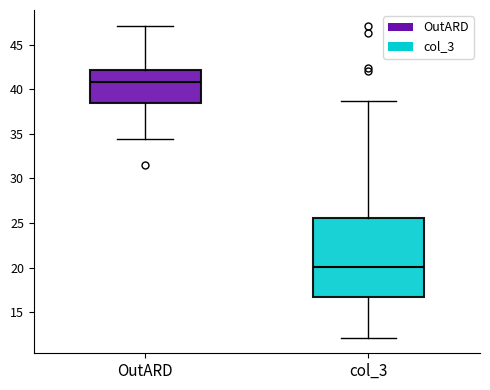

Reading left to right, read every box against the y-axis: the position of its median line, the range the box covers, and the ends of its whiskers. The values are not printed on the chart, so give them approximately, as read against the axis.

OutARD: median 41.0, box 38.5 to 42.0, whiskers 34.5 to 47.0
col_3: median 20.0, box 16.5 to 25.5, whiskers 12.0 to 38.5